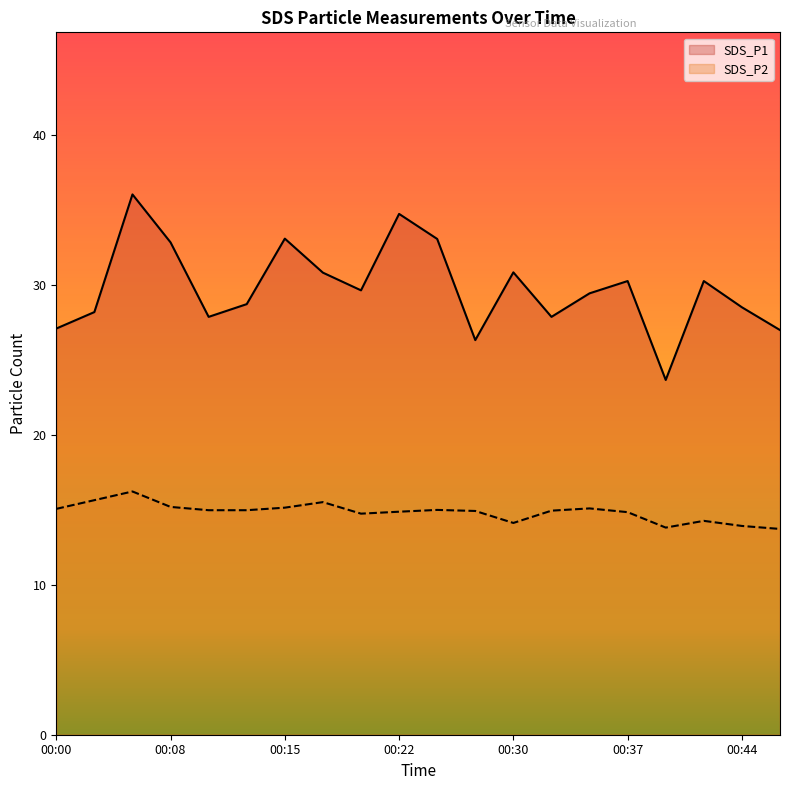

At which label is SDS_P1 closest to 29?

00:12